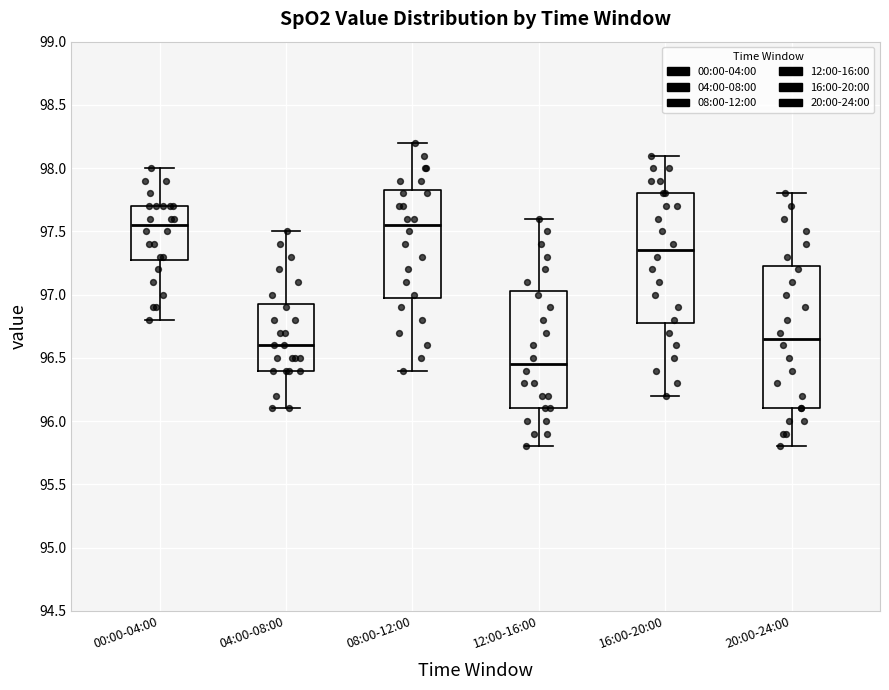

Reading left to right, read every box against the y-axis: the position of its median line, the range the box covers, and the ends of its whiskers. The values are not printed on the chart, so give them approximately, as read against the axis.

00:00-04:00: median 97.55, box 97.30 to 97.70, whiskers 96.80 to 98.00
04:00-08:00: median 96.60, box 96.40 to 96.95, whiskers 96.10 to 97.50
08:00-12:00: median 97.55, box 97.00 to 97.85, whiskers 96.40 to 98.20
12:00-16:00: median 96.45, box 96.10 to 97.05, whiskers 95.80 to 97.60
16:00-20:00: median 97.35, box 96.80 to 97.80, whiskers 96.20 to 98.10
20:00-24:00: median 96.65, box 96.10 to 97.25, whiskers 95.80 to 97.80